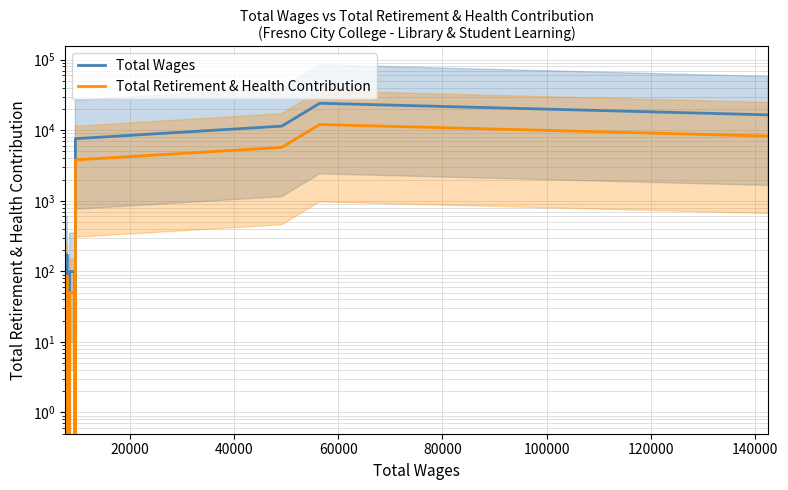

Which series has the largest total across all categories?

Total Wages